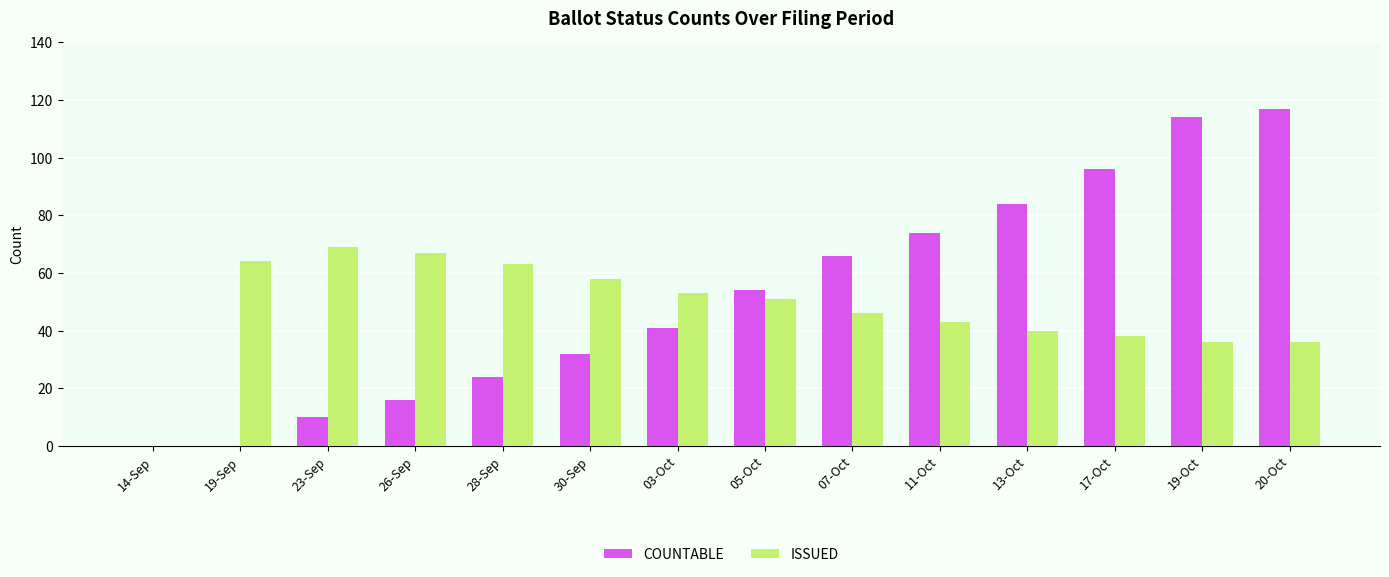

Reading left to right, transcribe all the data shown in this chart.

COUNTABLE: 14-Sep=0	19-Sep=0	23-Sep=10	26-Sep=16	28-Sep=24	30-Sep=32	03-Oct=41	05-Oct=54	07-Oct=66	11-Oct=74	13-Oct=84	17-Oct=96	19-Oct=114	20-Oct=117
ISSUED: 14-Sep=0	19-Sep=64	23-Sep=69	26-Sep=67	28-Sep=63	30-Sep=58	03-Oct=53	05-Oct=51	07-Oct=46	11-Oct=43	13-Oct=40	17-Oct=38	19-Oct=36	20-Oct=36